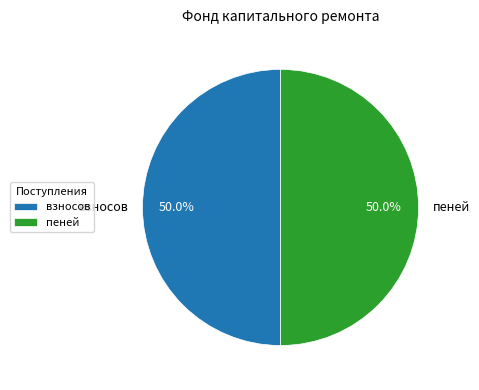

The пеней slice represents 50% of the pie. True or false?

True